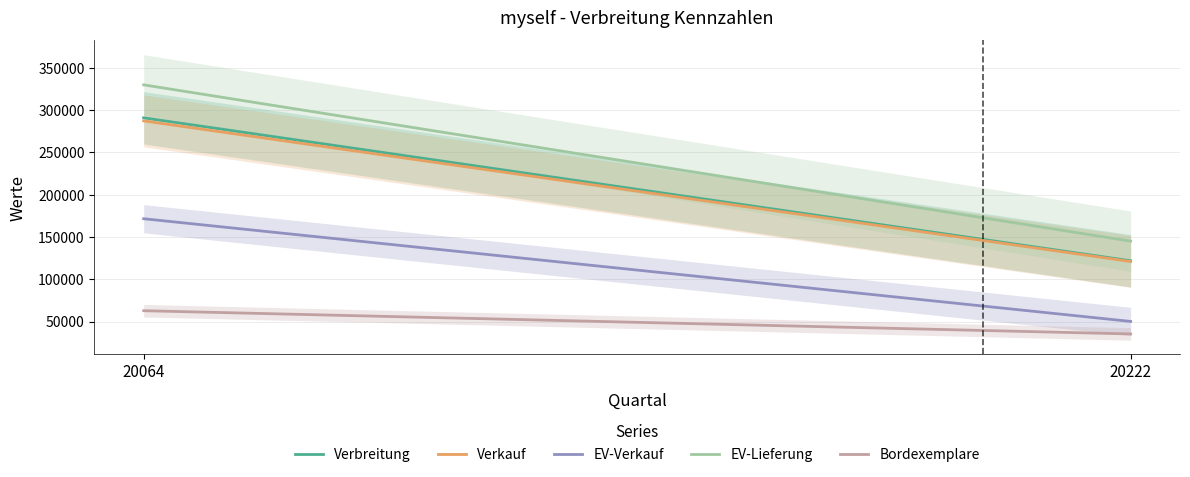

What are all the series names shown in the legend?

Verbreitung, Verkauf, EV-Verkauf, EV-Lieferung, Bordexemplare